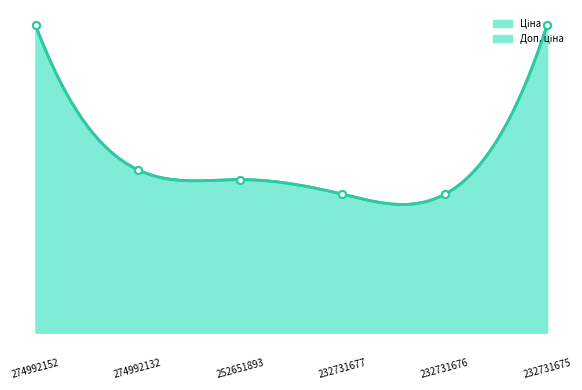

Which series has the largest range (max minus min)?

Ціна